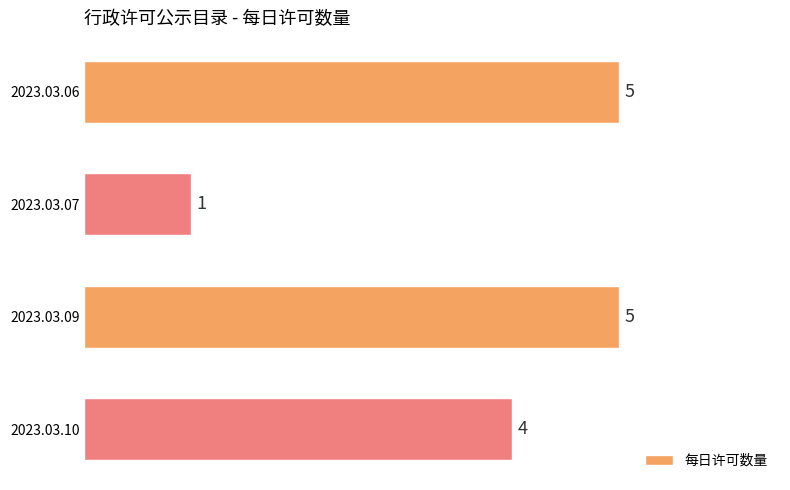

What is the sum of the values at 2023.03.10 and 2023.03.06?

9